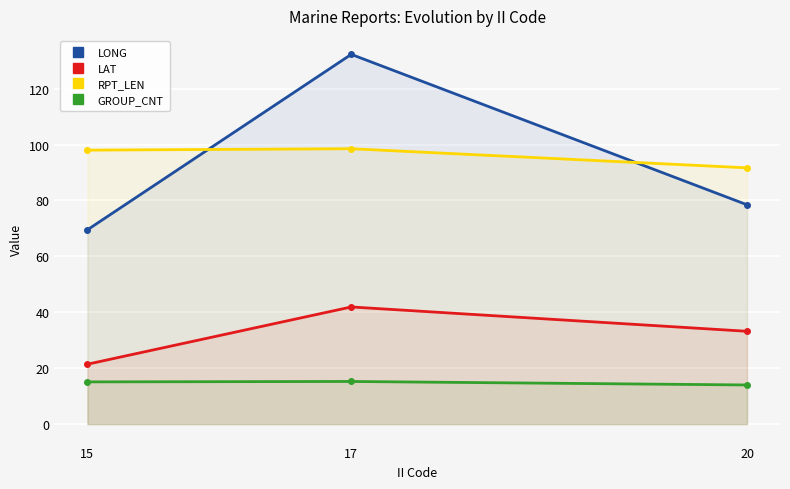

At how many categories does at least one series exceed 32?

3